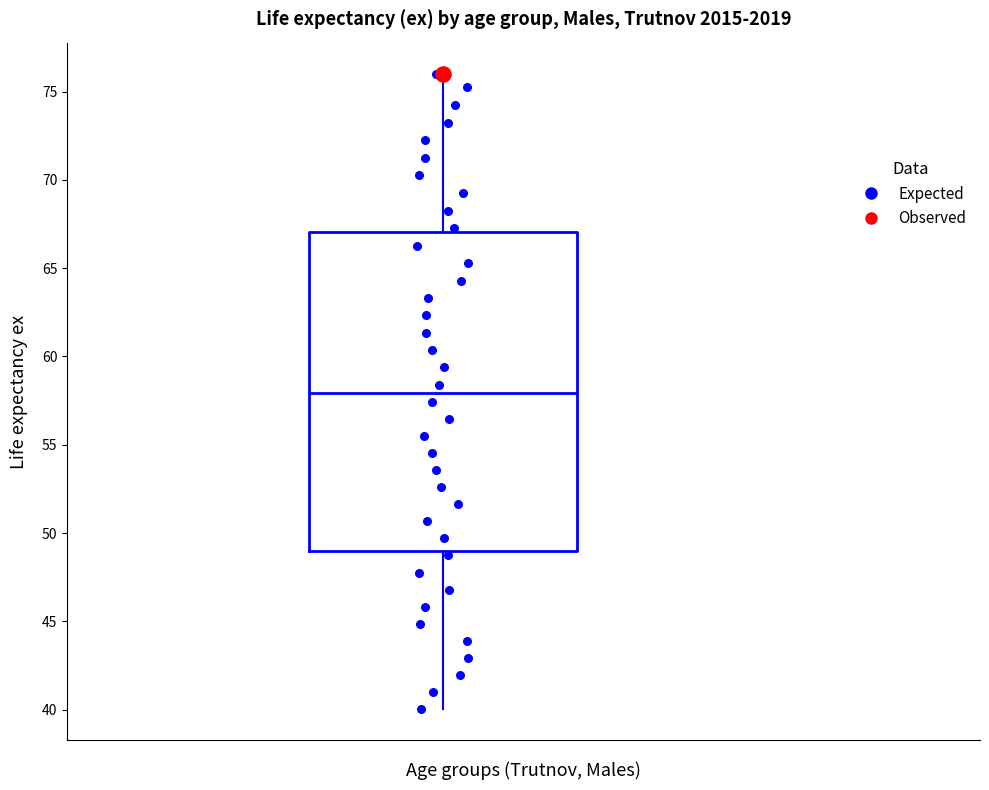

Transcribe this box plot: give where the median line is, the range the box spans, and where the two whiskers end, as read against the y-axis. The values are not printed on the chart, so give them approximately, as read against the axis.

median 58, box 49 to 67, whiskers 40 to 76